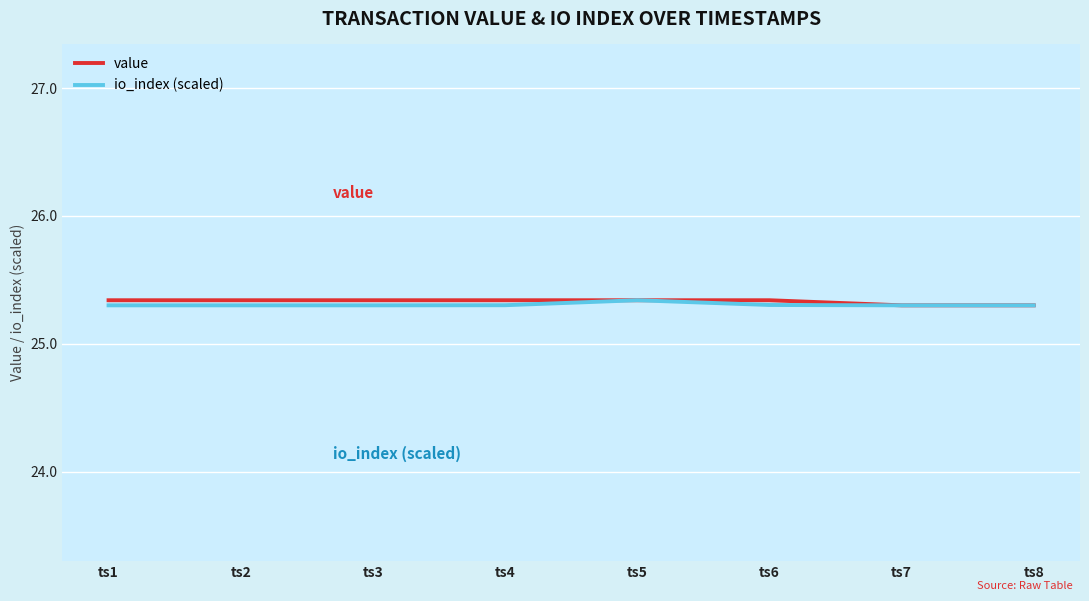

Between ts2 and ts5, which series saw the biggest shift?

io_index (scaled)